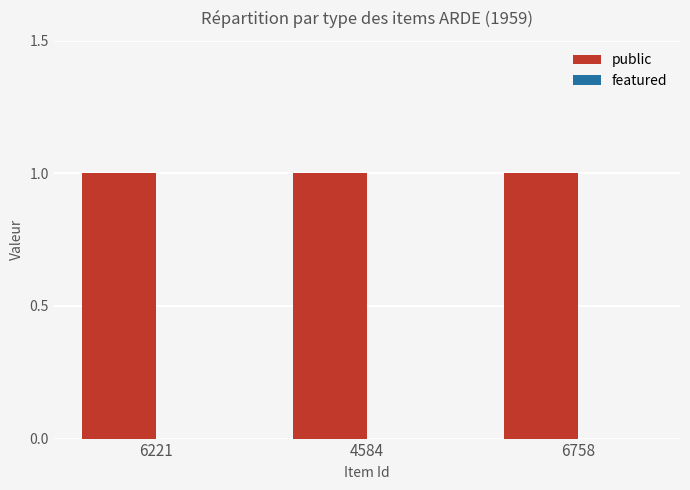

How many series are shown in this chart?

2